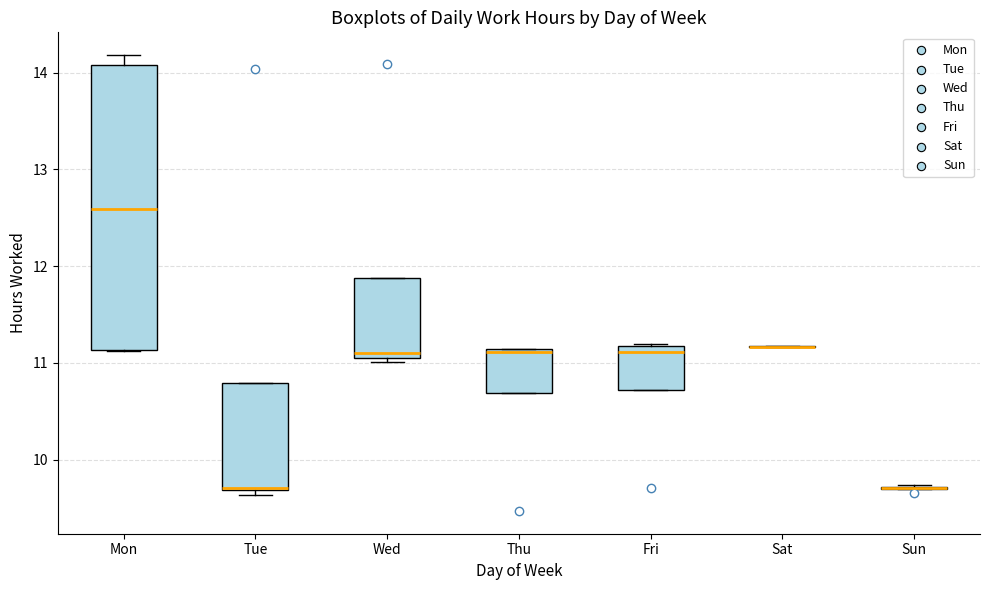

Comparing the boxes themselves (not the whiskers), which one is the tallest?

Mon